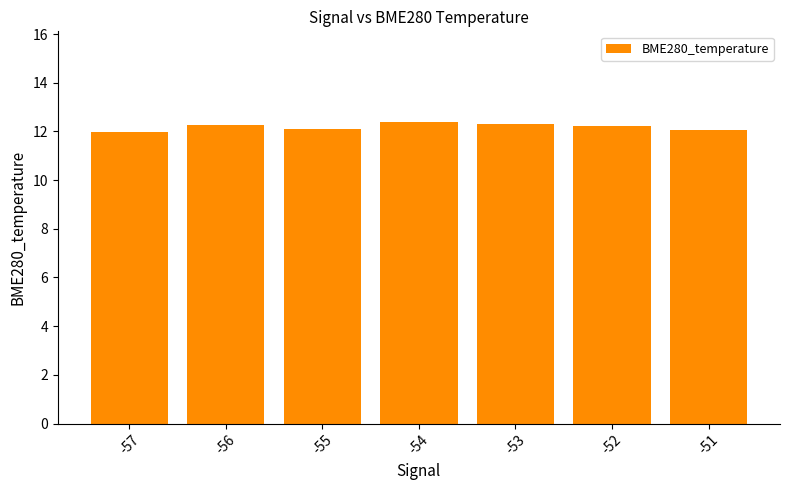

Is it true that the value at -55 is 12.1?

True